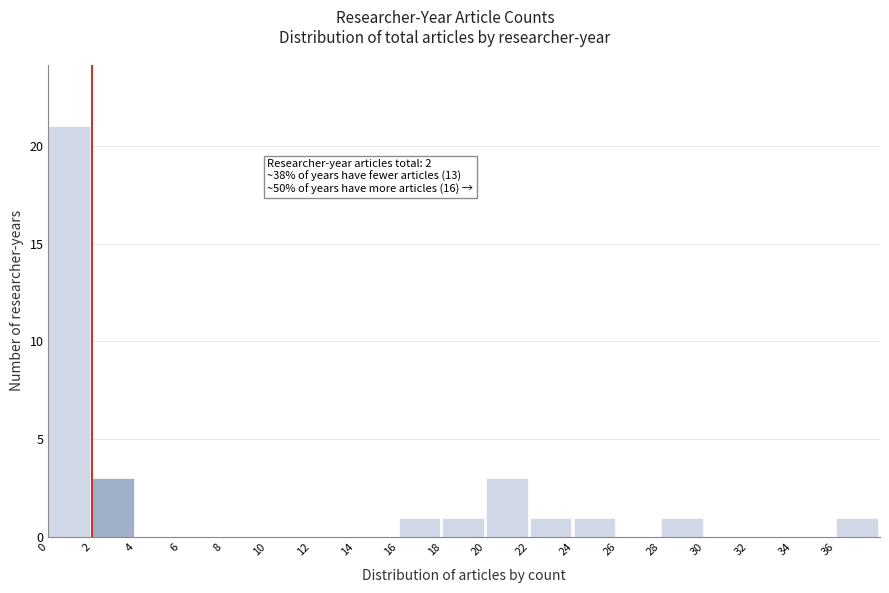

Which range on the x-axis has the tallest bar?

0 to 2